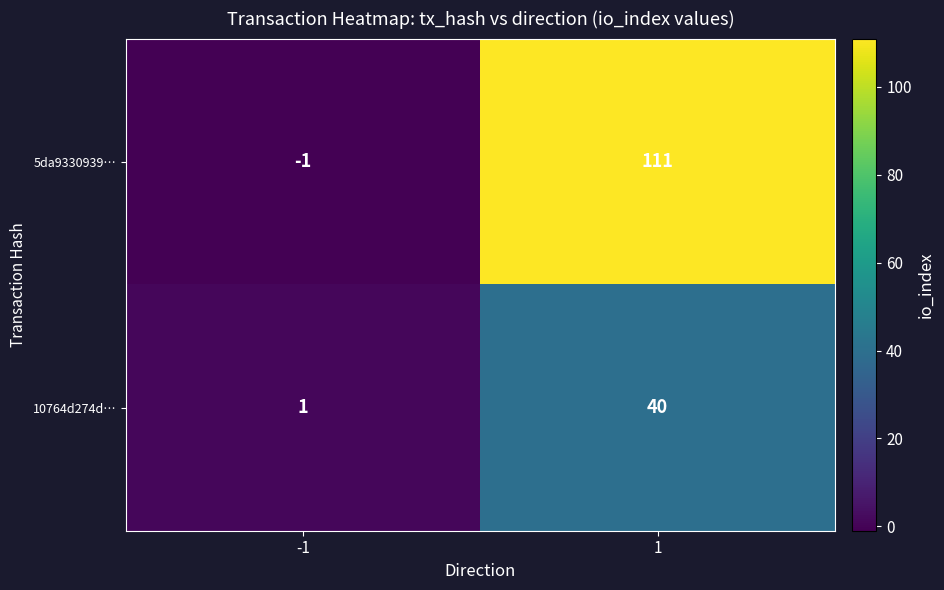

How many values in 5da9330939… are above zero?

1